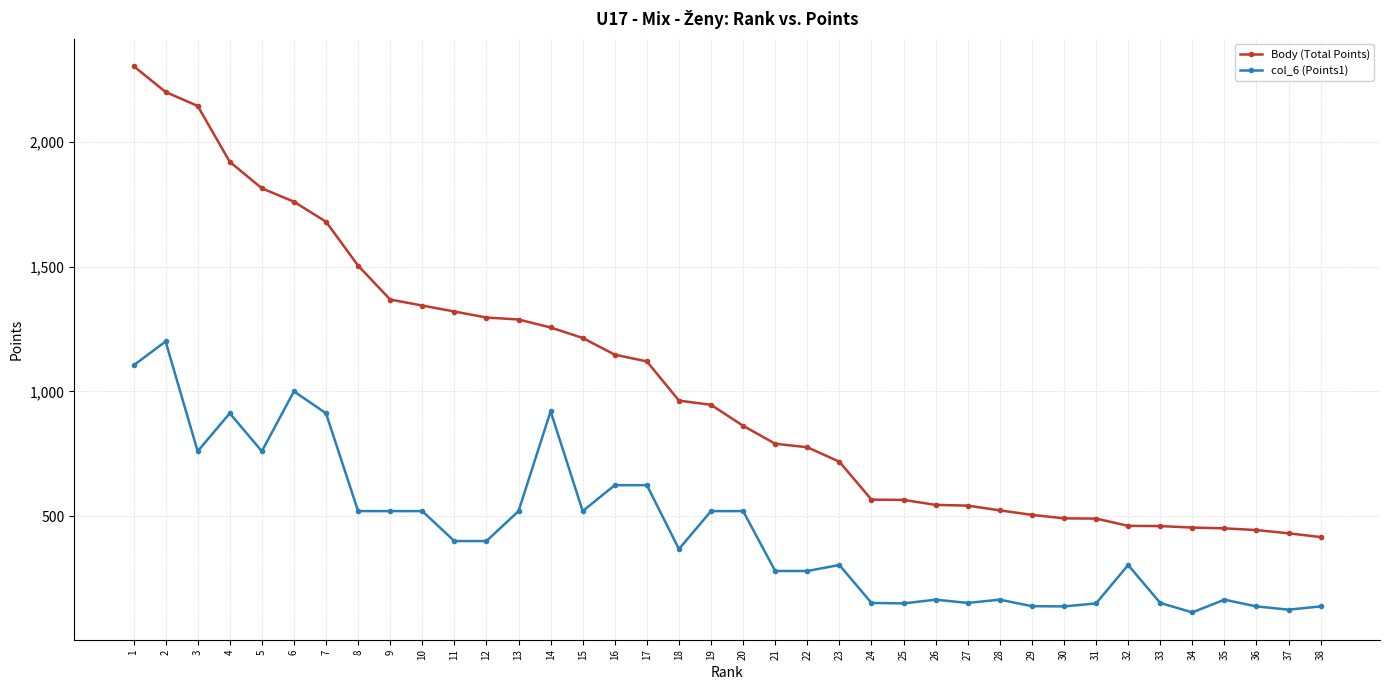

Is the value of Body (Total Points) at 11 greater than the value of col_6 (Points1) at 31?

Yes